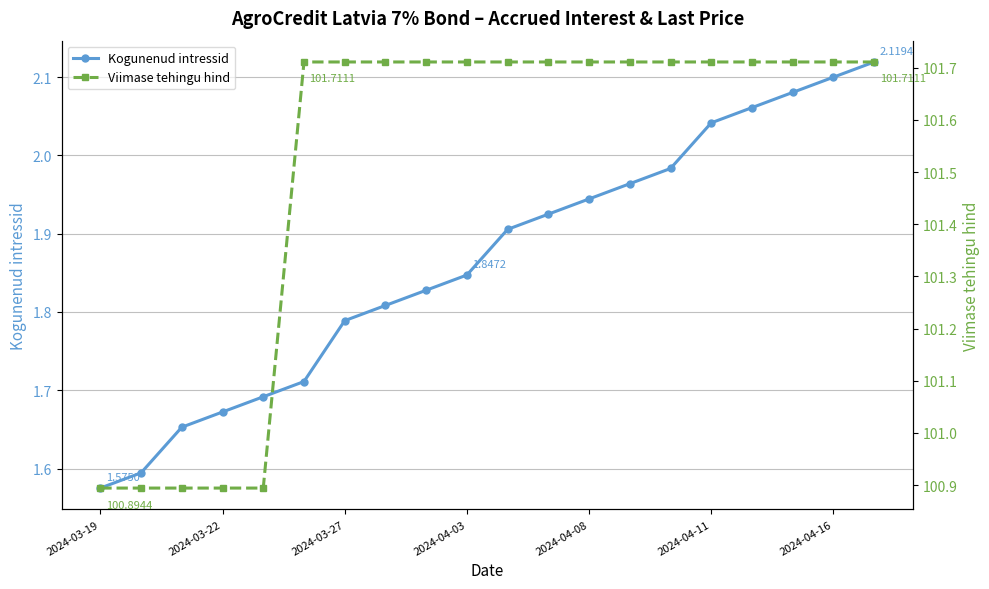

True or false: Viimase tehingu hind and Kogunenud intressid cross at least once.

False